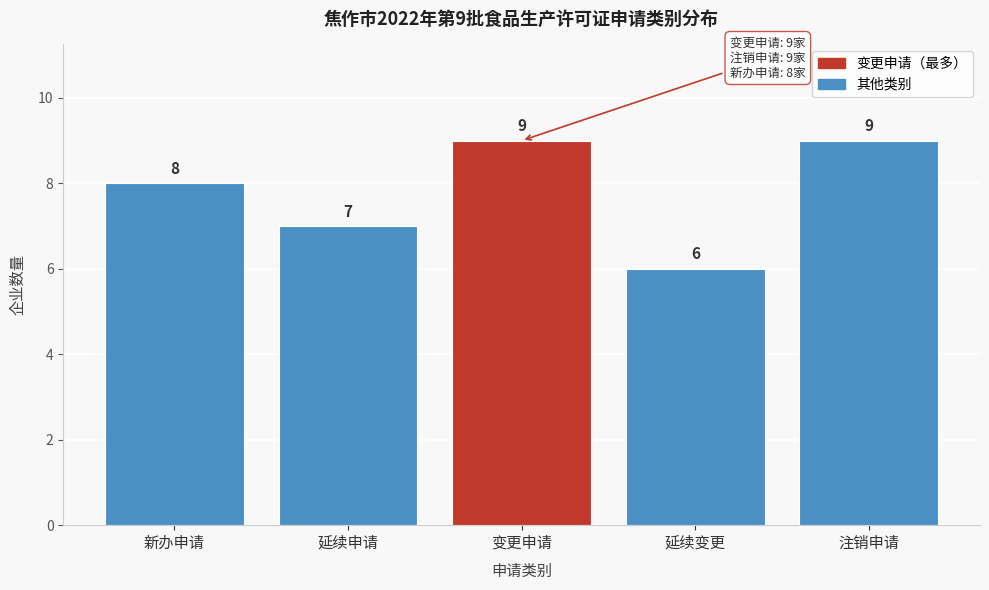

Reading left to right, extract all data points from this chart.

新办申请=8	延续申请=7	变更申请=9	延续变更=6	注销申请=9